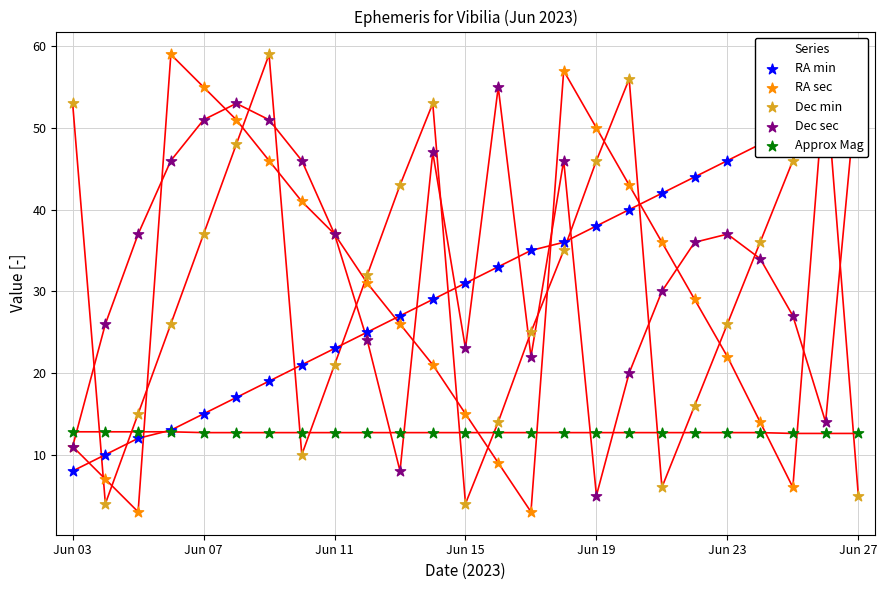

At how many categories does at least one series exceed 19?

25